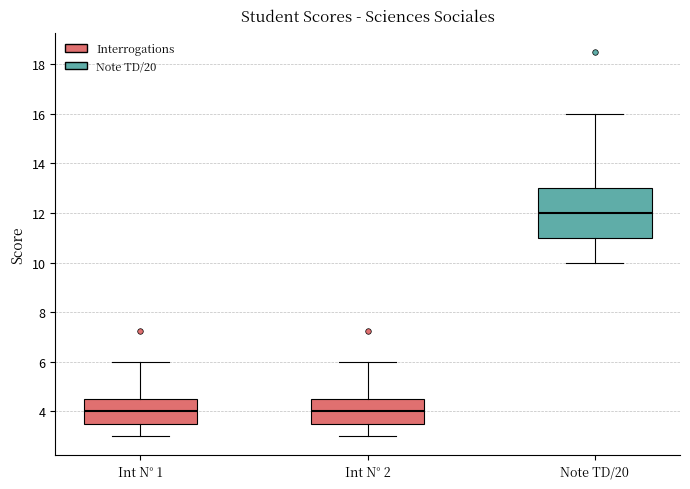

Comparing the boxes themselves (not the whiskers), which one is the tallest?

Note TD/20